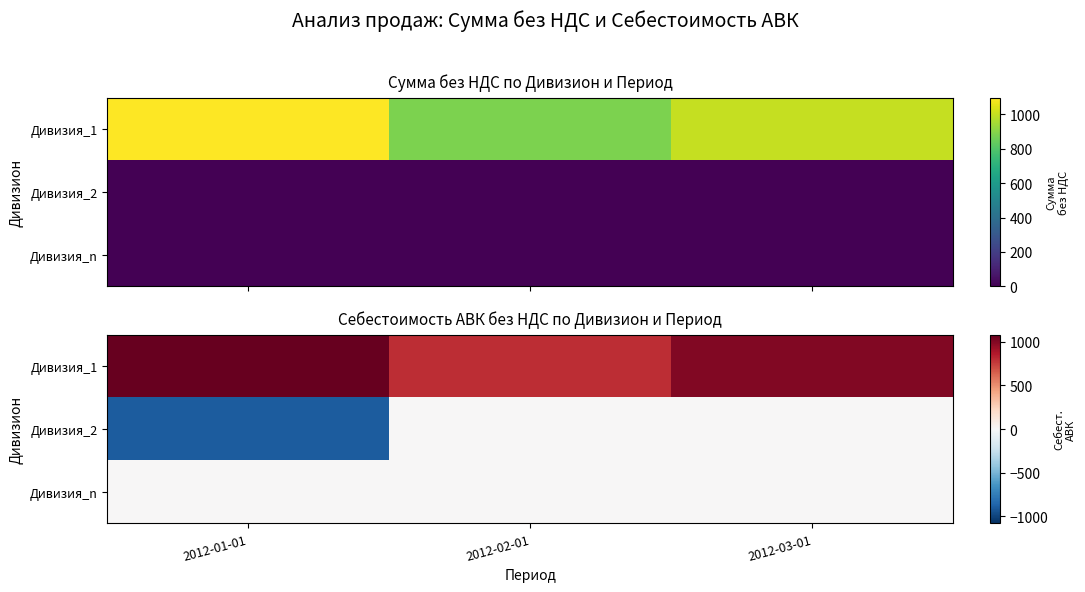

Is the value of Дивизия_2 at 2012-01-01 greater than the value of Дивизия_1 at 2012-02-01?

No